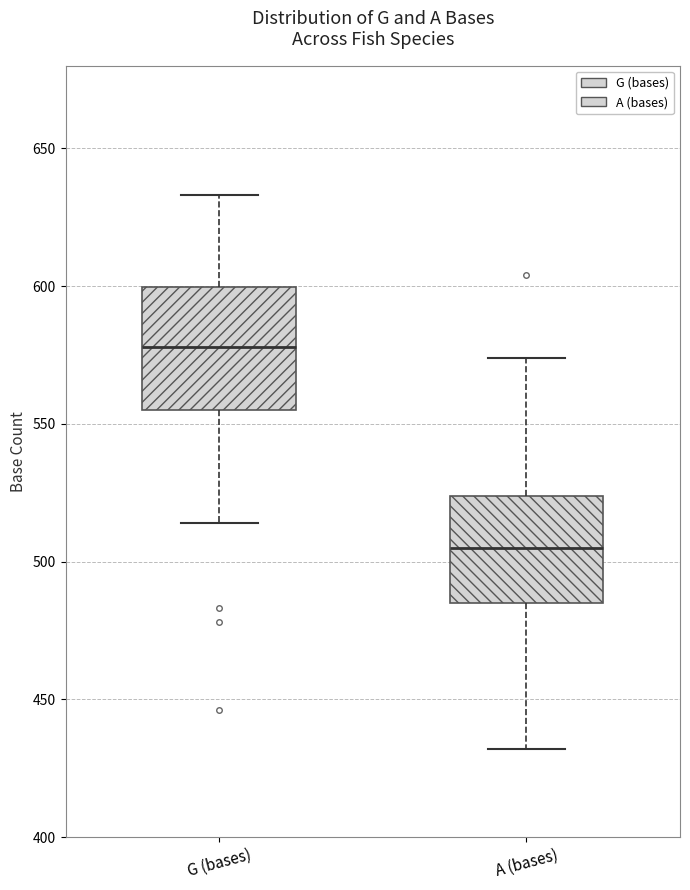

Reading left to right, transcribe this box plot: for each box, give where its median line is, the range the box spans, and where its two whiskers end, as read against the y-axis. The values are not printed on the chart, so give them approximately, as read against the axis.

G (bases): median 580, box 555 to 600, whiskers 515 to 635
A (bases): median 505, box 485 to 525, whiskers 430 to 575